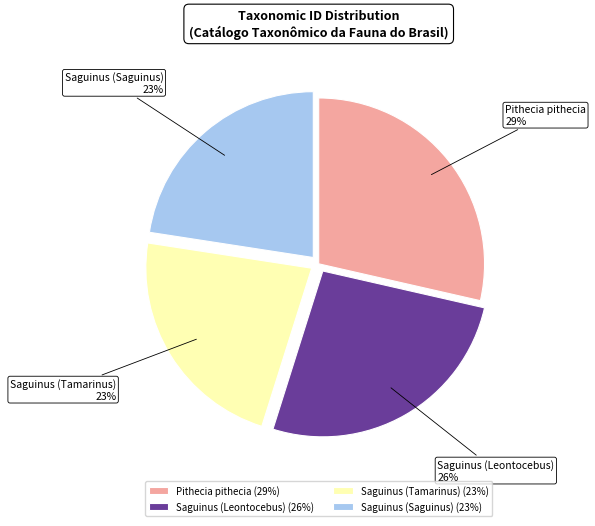

Does Saguinus (Leontocebus) represent more than half of the total?

No